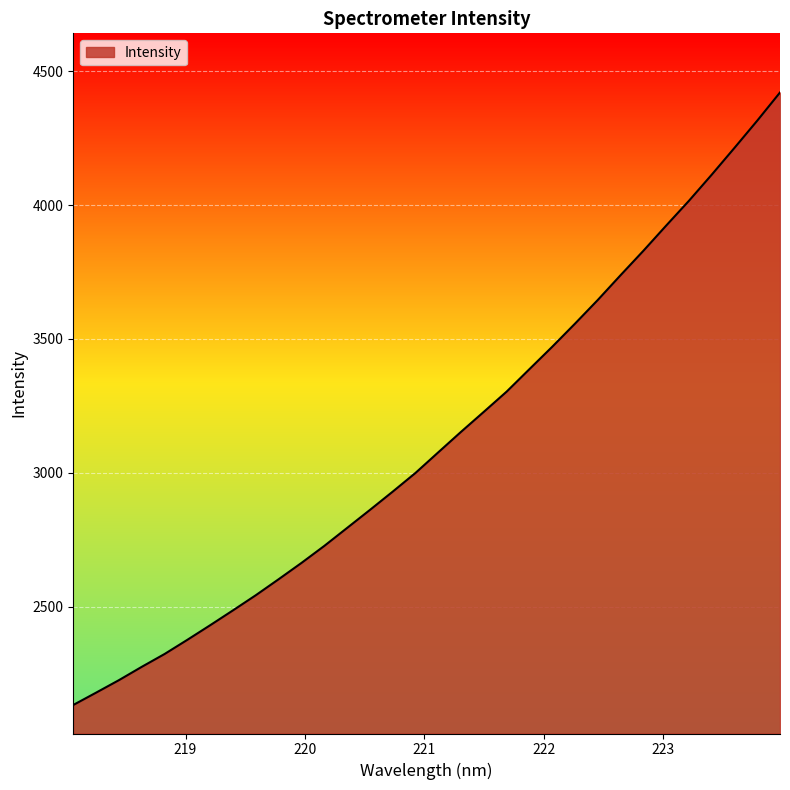

Reading right to left, list all the values displayed in this chart.

4421.1	4315.8	4214.1	4113.9	4016.3	3923.6	3829.5	3738.4	3645.9	3557.4	3471.0	3387.4	3303.4	3227.9	3153.2	3076.5	2999.4	2929.5	2861.1	2793.9	2726.7	2663.2	2602.3	2542.6	2486.1	2430.5	2376.0	2322.9	2274.9	2225.2	2178.5	2132.4